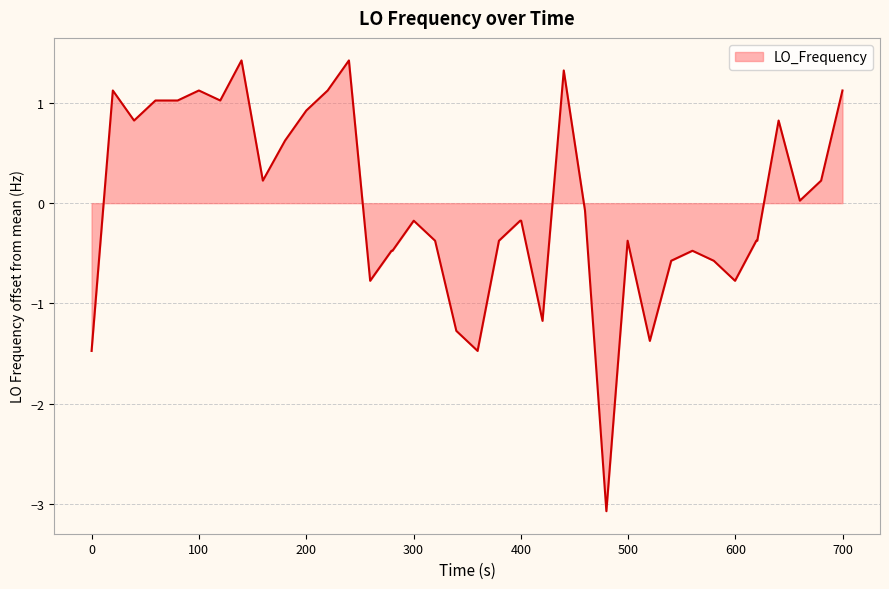

What is the greatest value displayed?

1.4